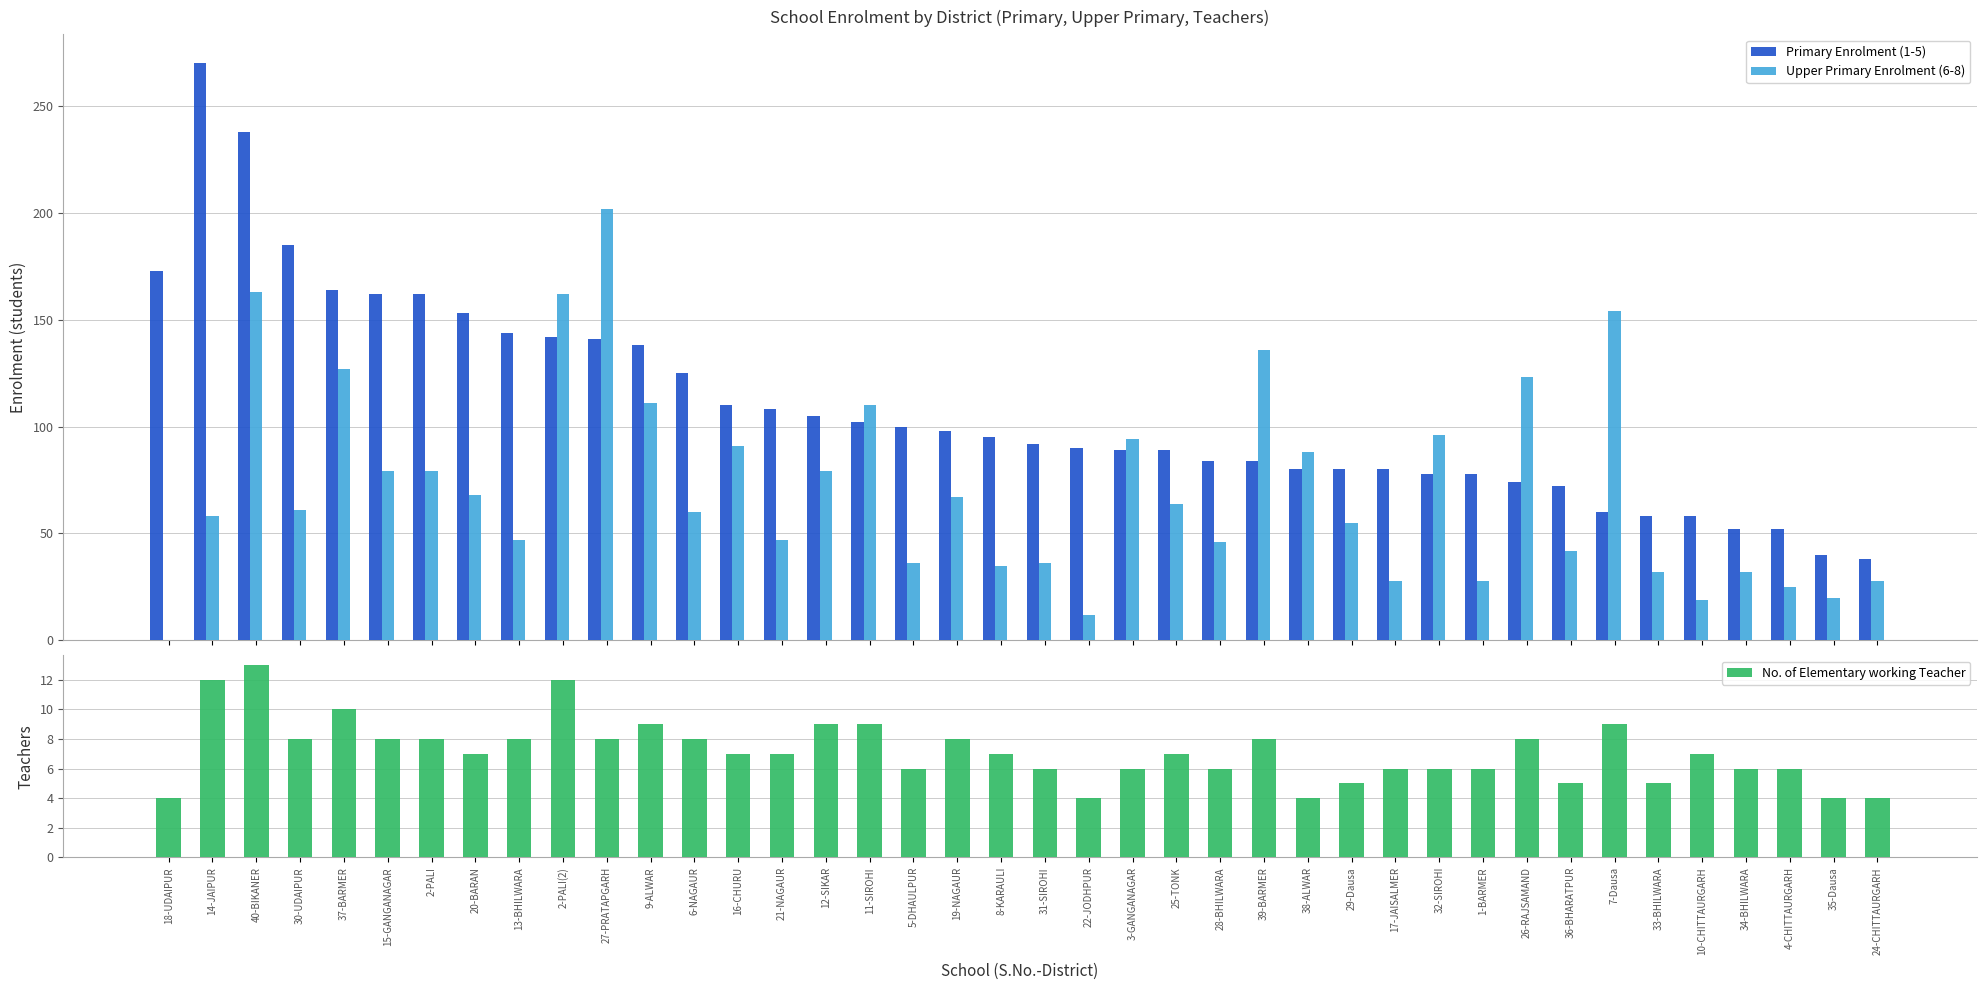

What position from the left is 7-Dausa?

34